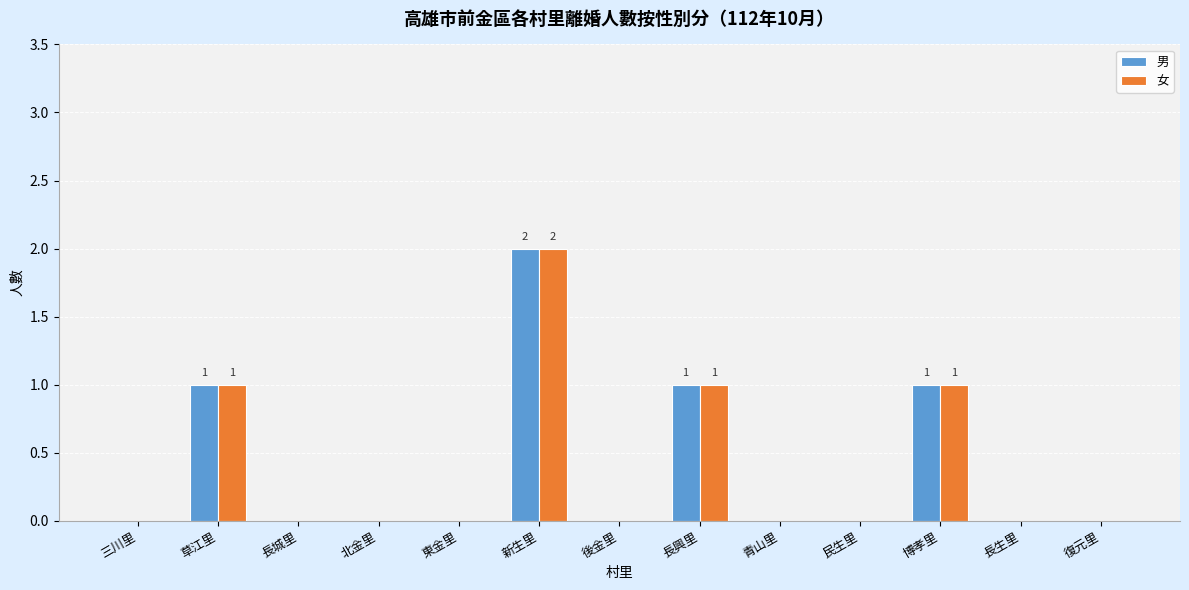

Is the value of 女 at 長興里 greater than the value of 男 at 東金里?

Yes